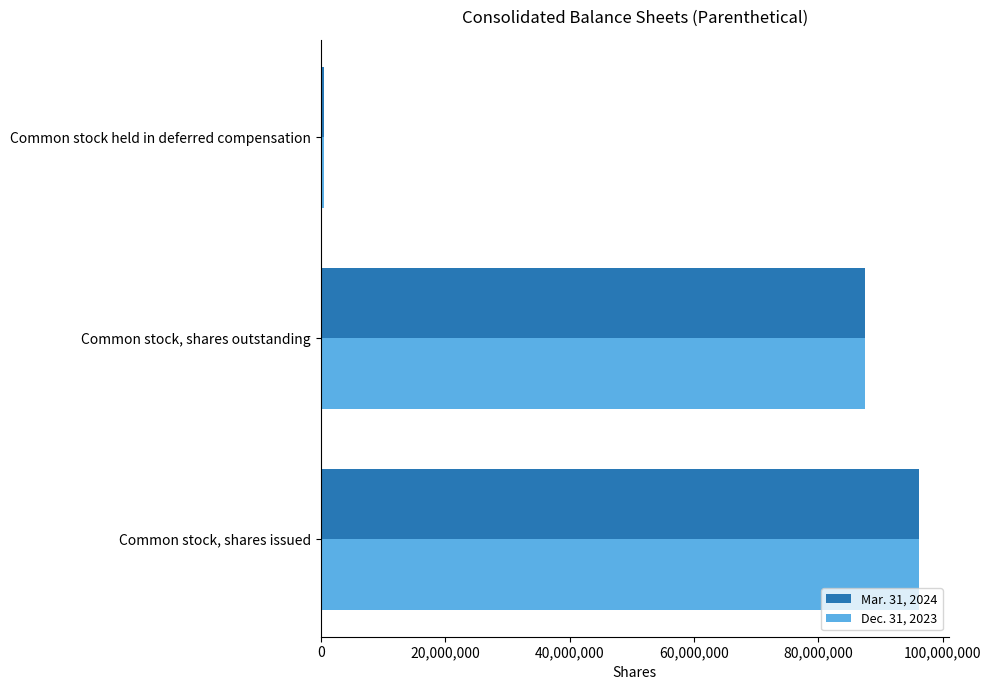

The value of Dec. 31, 2023 at Common stock, shares issued is 155903893. True or false?

False